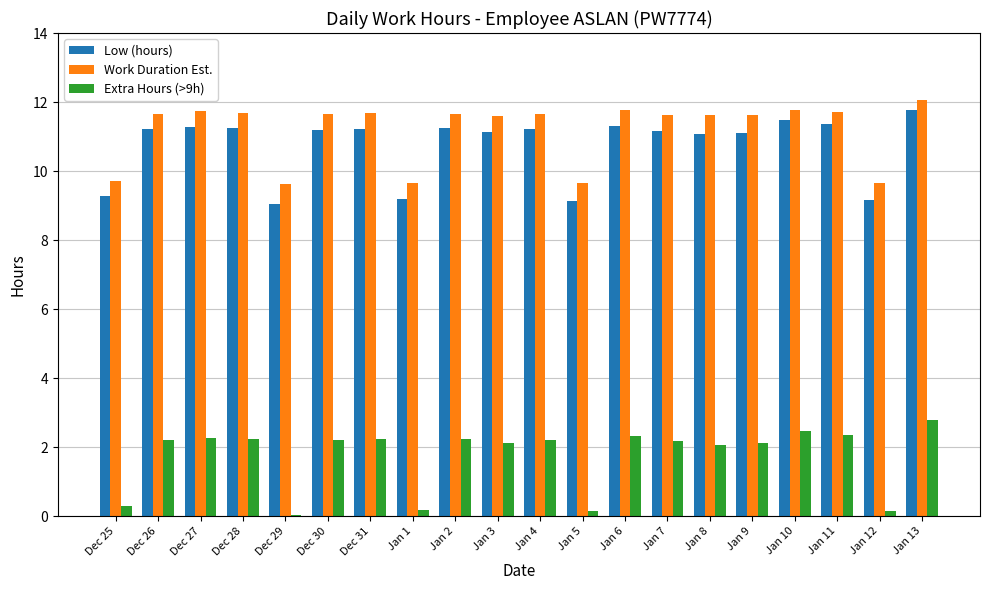

Is the value of Extra Hours (>9h) at Jan 4 greater than the value of Work Duration Est. at Jan 3?

No